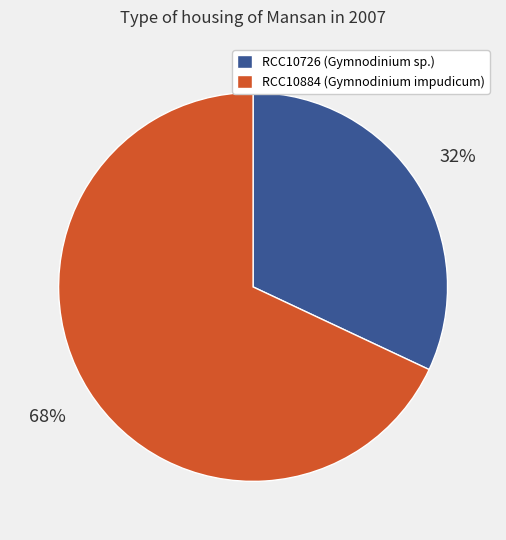

Combined, do RCC10884 and RCC10726 account for over 50%?

Yes